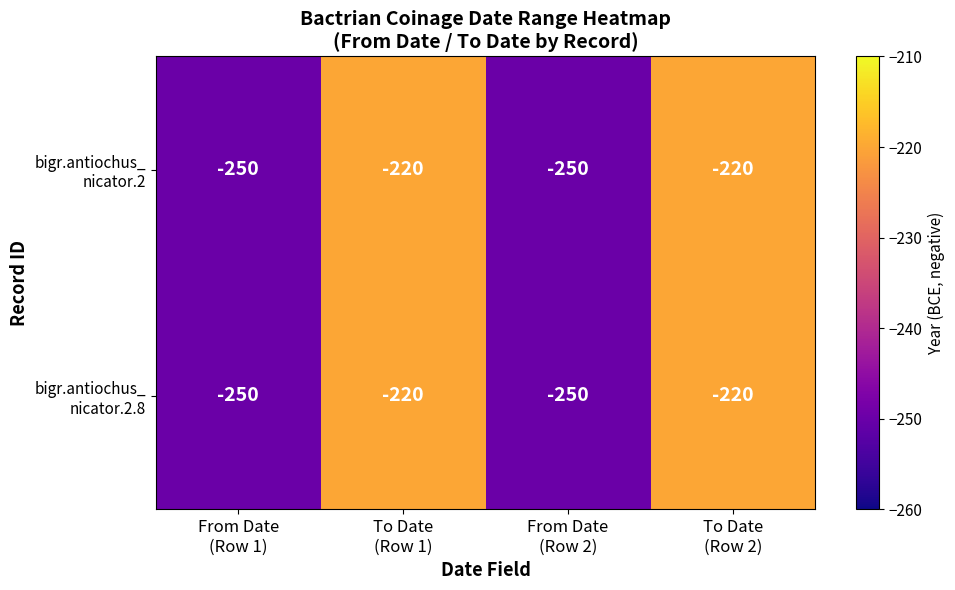

How many categories are shown in the chart?

4